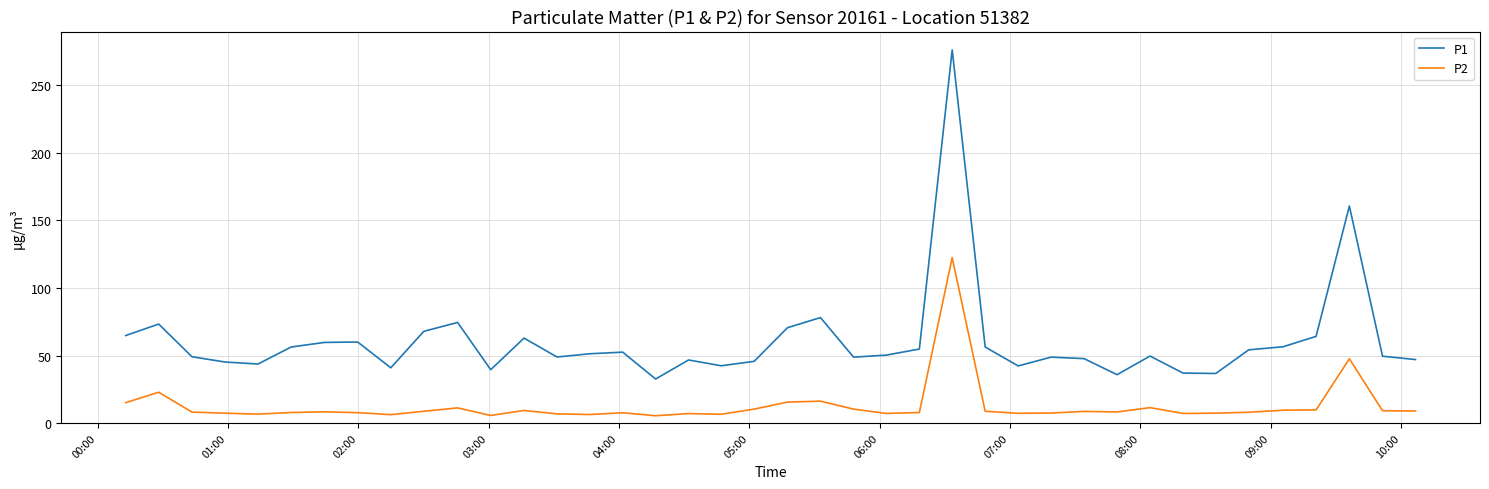

True or false: P2 and P1 cross at least once.

False